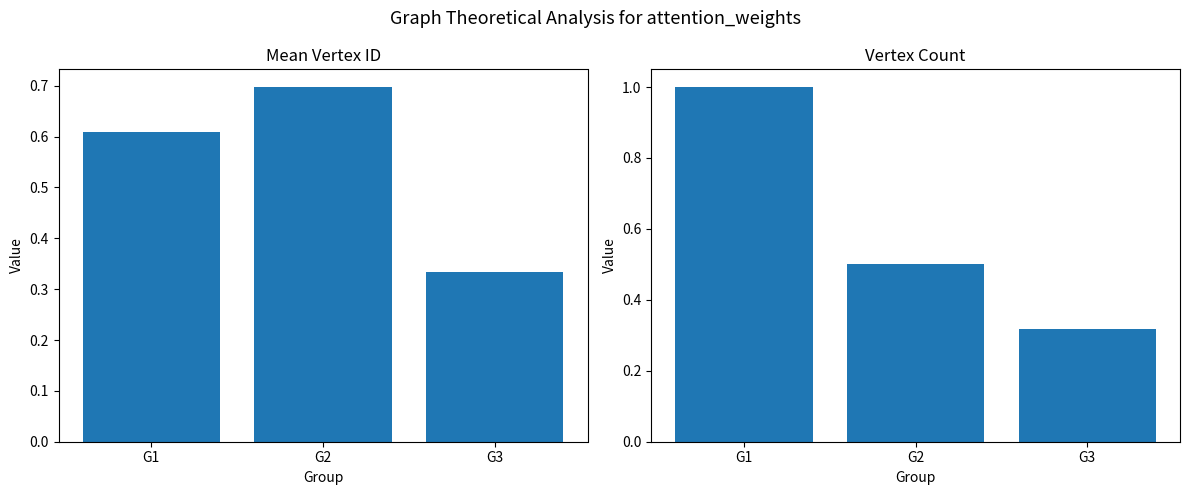

Is it true that Mean Vertex ID (norm) equals 0.6 at G1?

True